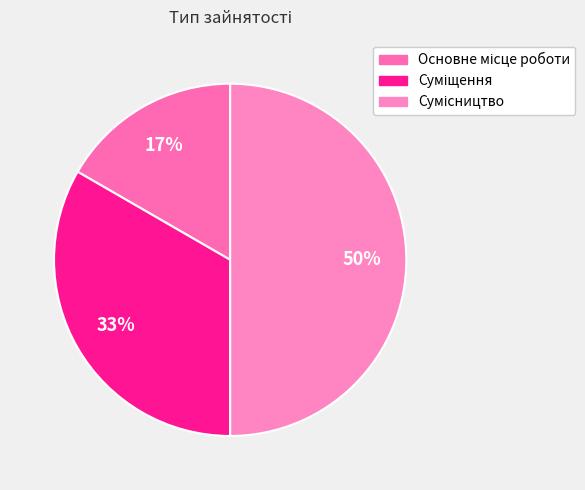

Does Основне місце роботи account for over 50% of the chart?

No